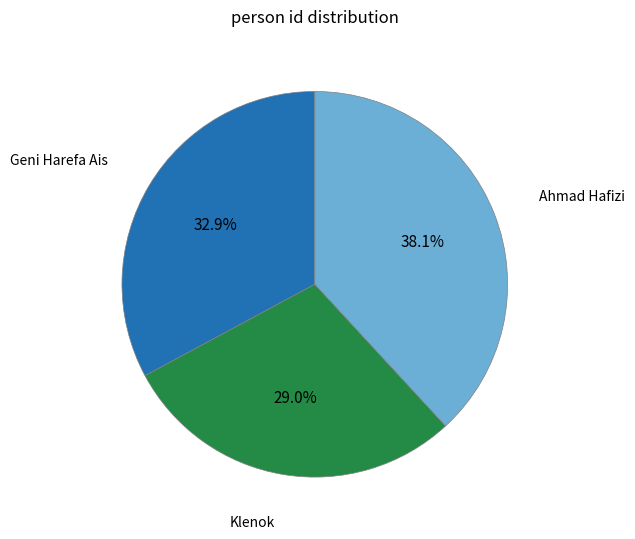

Is there a majority slice in this chart?

No